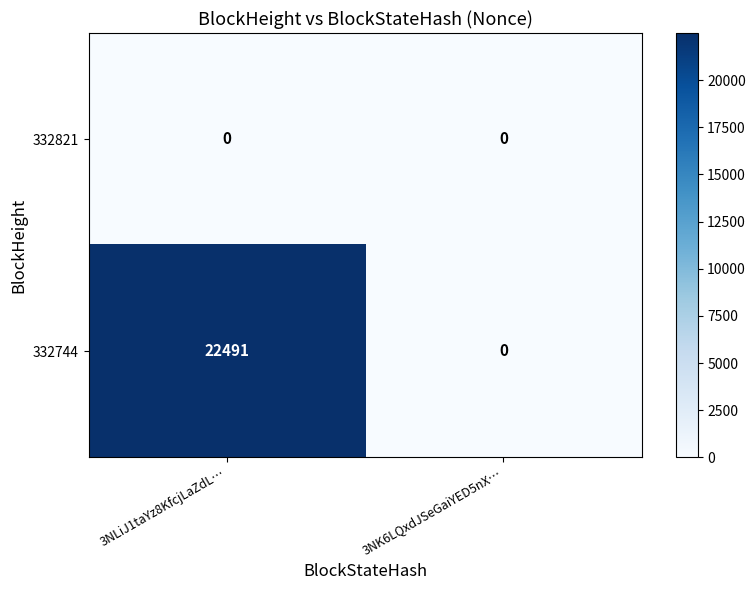

Which category has the highest value in the 332744 series?

3NLiJ1taYz8KfcjLaZdL…